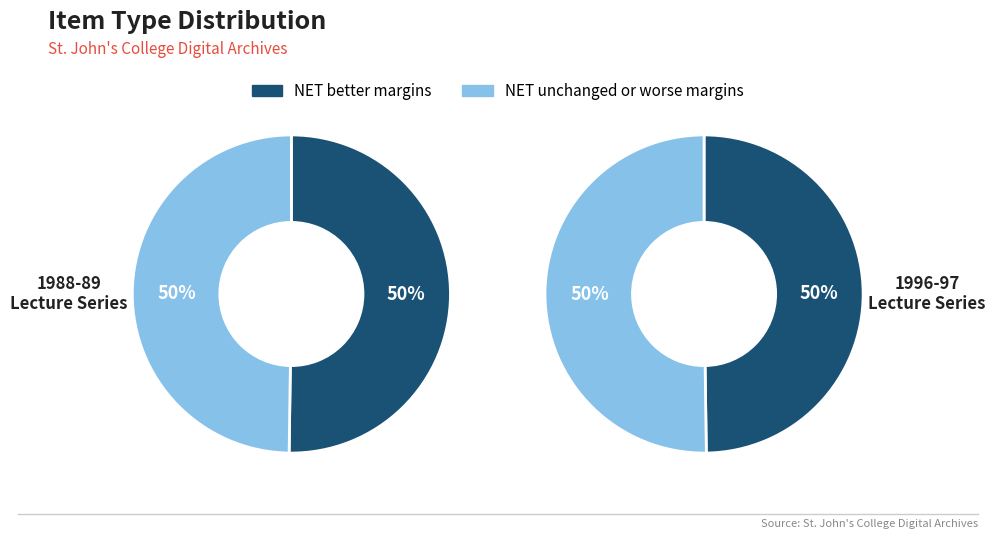

What percentage is the Lecture/Concerts - 1988-89 slice, to the nearest percent?

50%